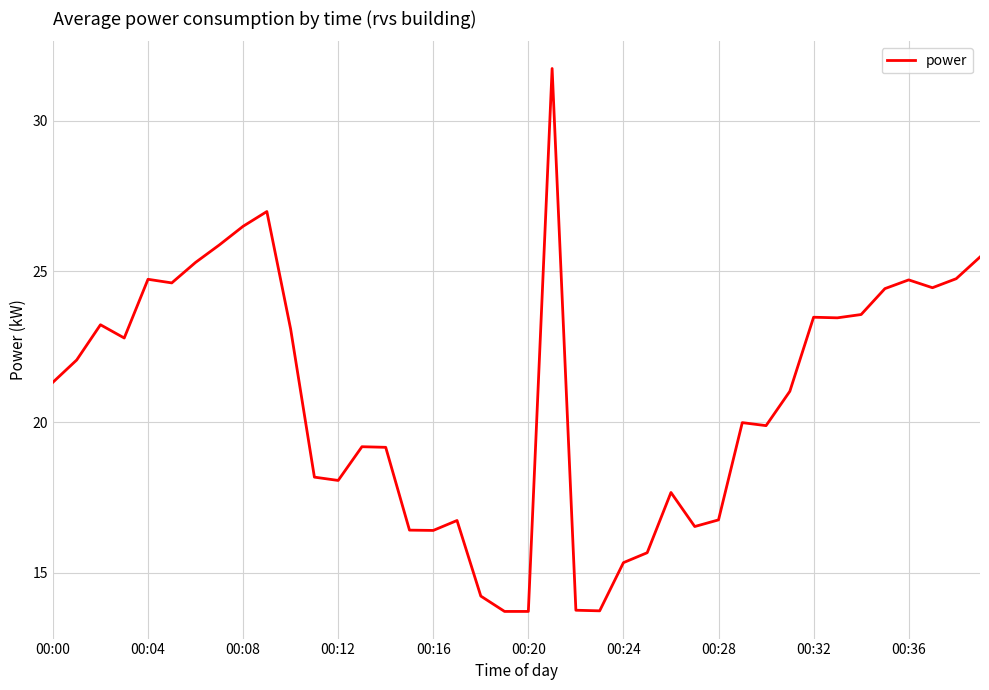

What is the maximum value shown in the chart?

31.7